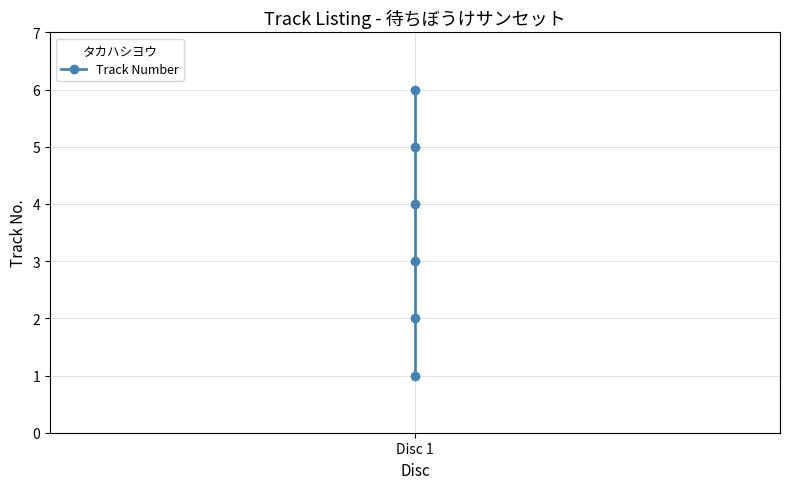

How many lines are shown in the chart?

1